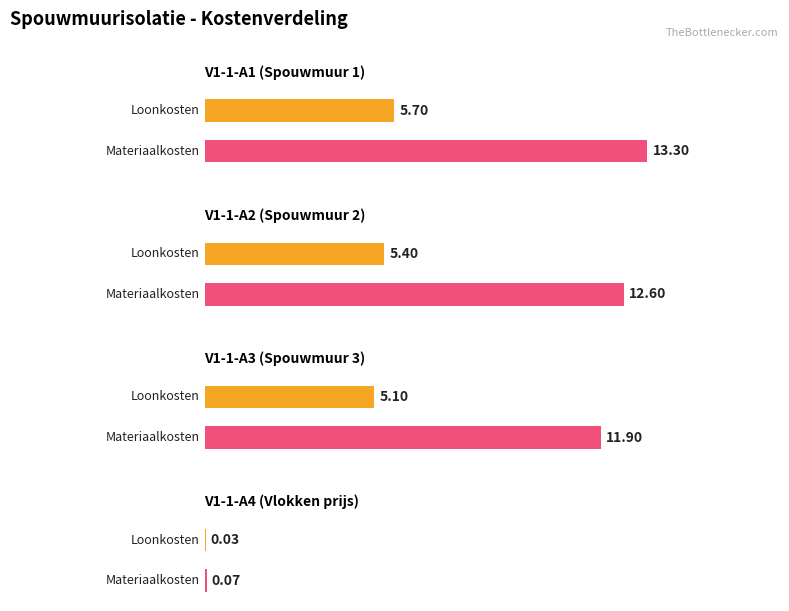

Is the value of V1-1-A2 at 3 greater than the value of V1-1-A4 at 1?

No